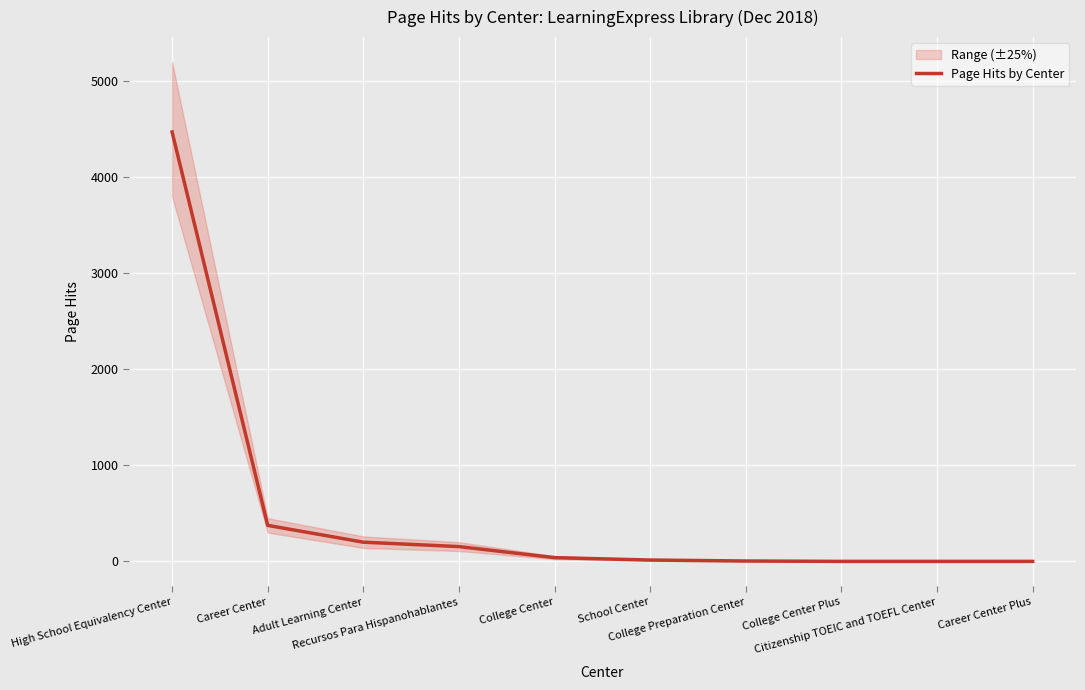

Is this an area chart (filled region under the line)?

No